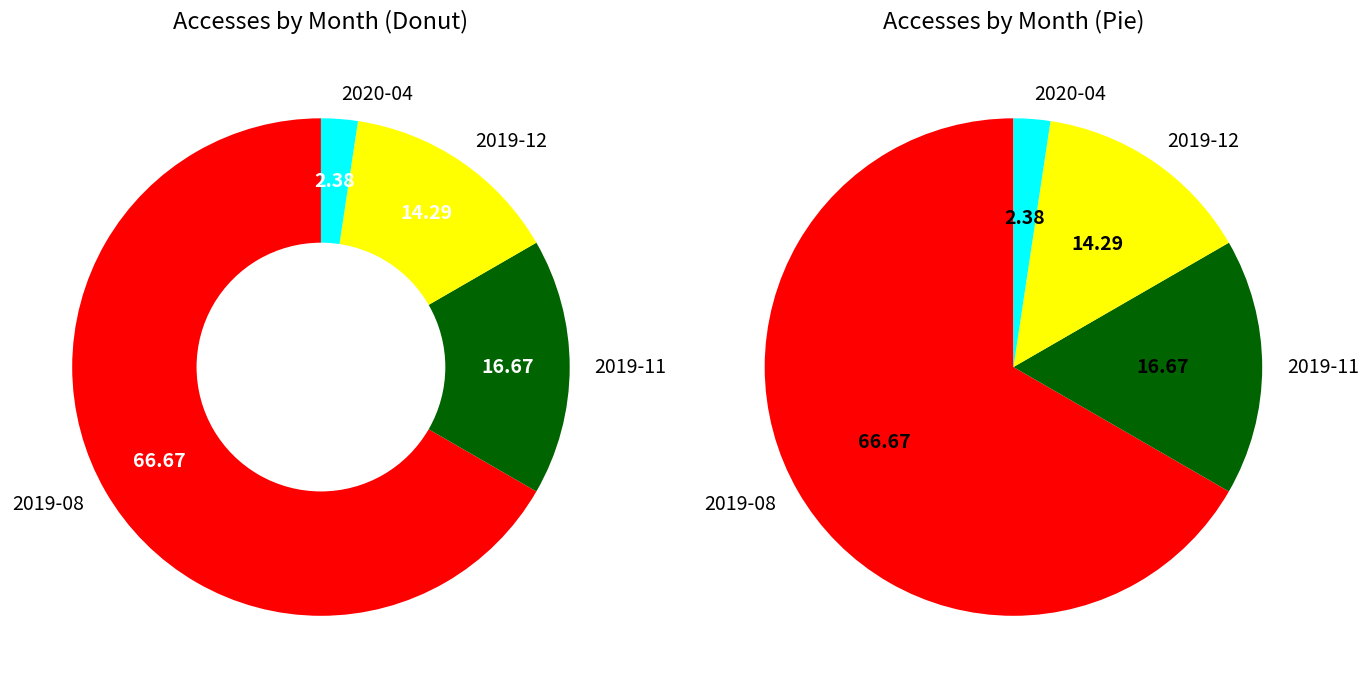

Count the number of slices in the pie.

4